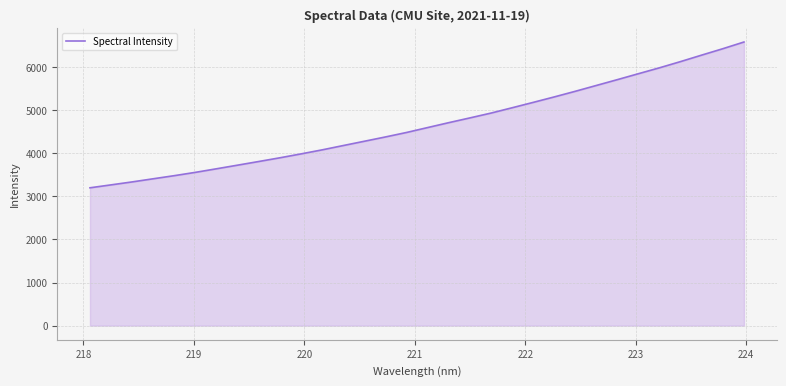

What is the minimum value shown in the chart?

3199.8